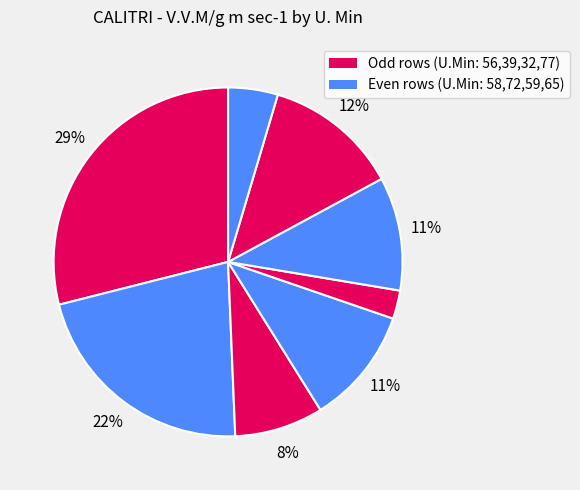

How many slices are in this pie chart?

8